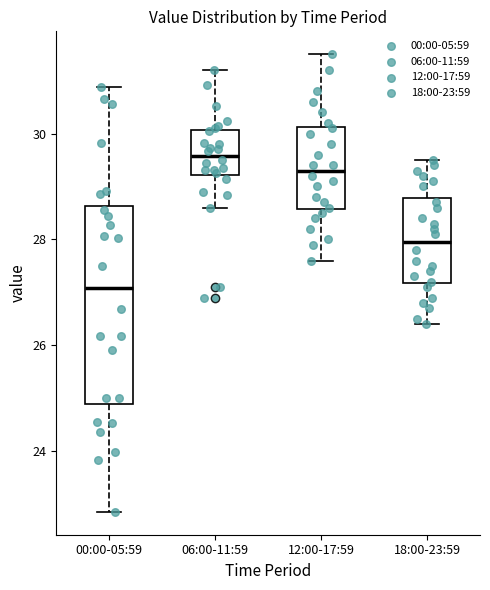

Which box has the highest median line?

06:00-11:59